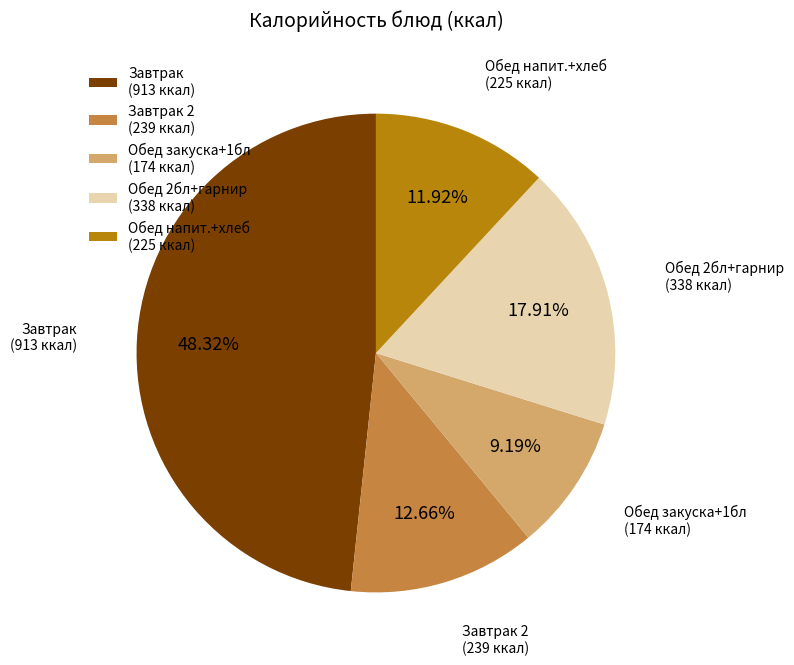

How many segments does this pie chart have?

5